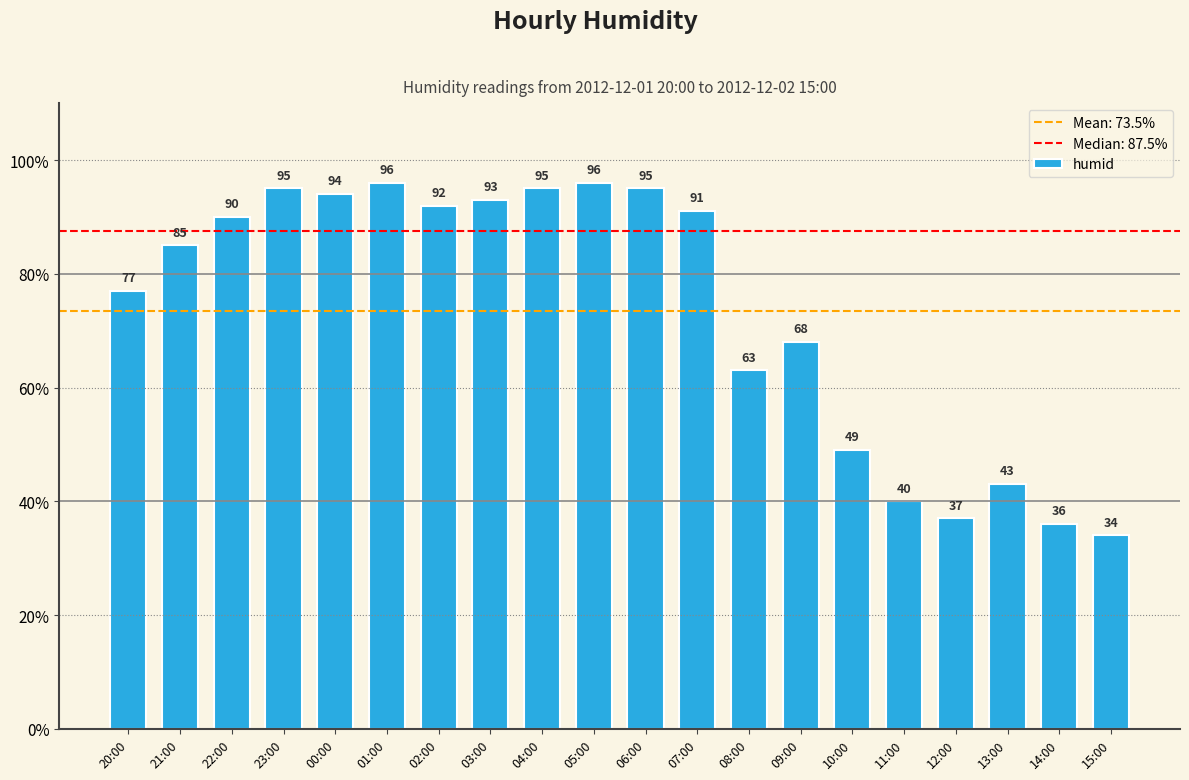

How many values are below 90?

10